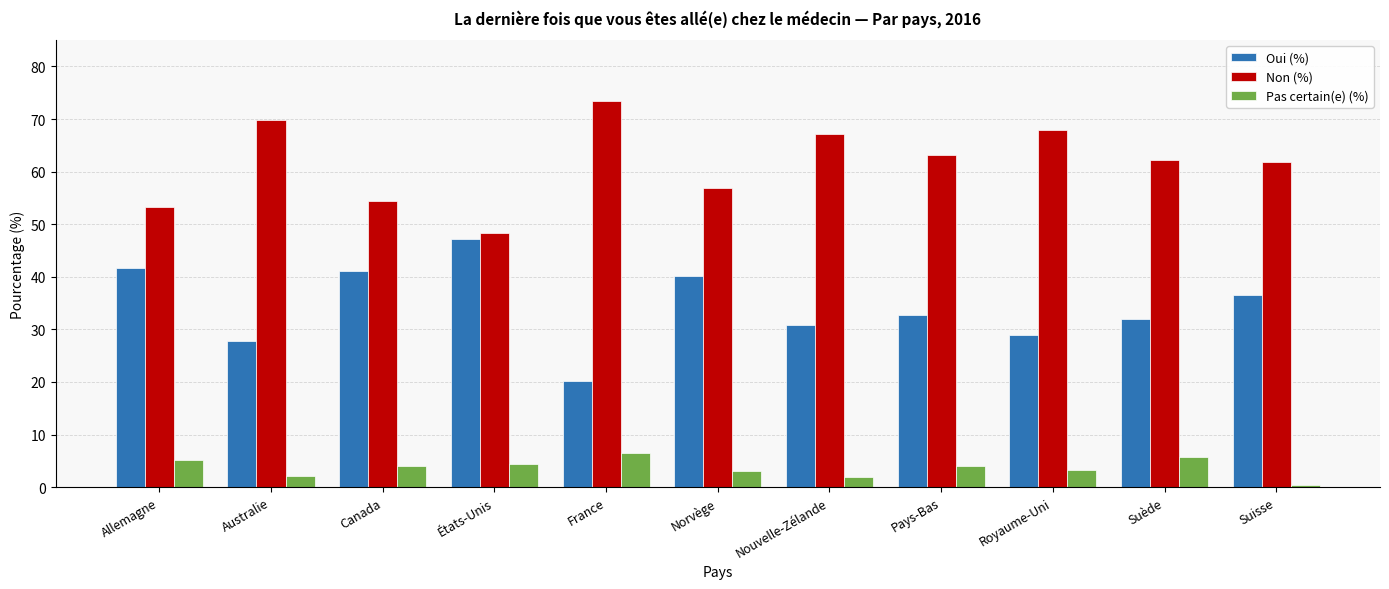

Which series has the largest total across all categories?

Non (%)